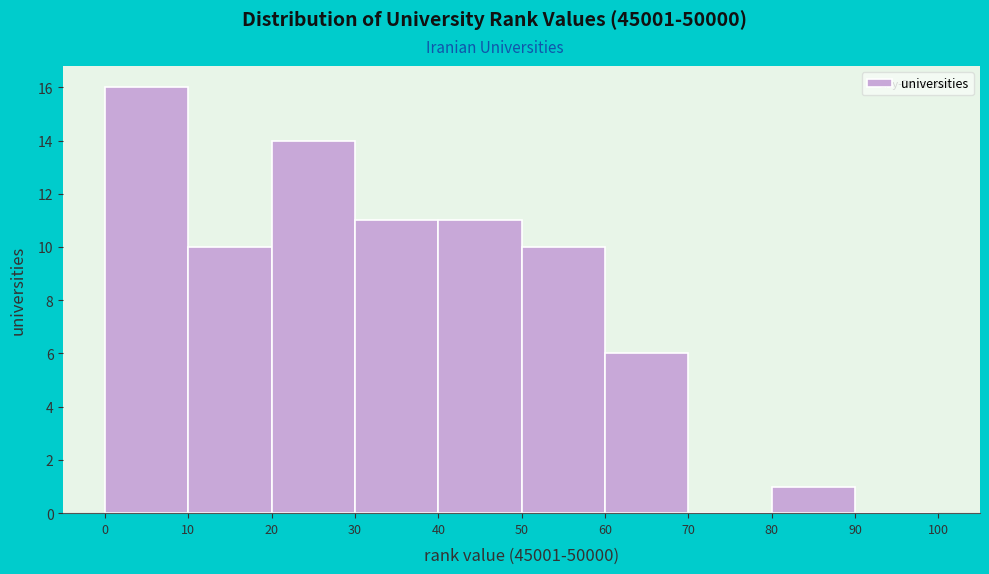

Reading left to right, list every bar in this chart as the range it spans on the x-axis followed by its height. The values are not printed on the chart, so give them approximately, as read against the axis.

0 to 10: 16
10 to 20: 10
20 to 30: 14
30 to 40: 11
40 to 50: 11
50 to 60: 10
60 to 70: 6
70 to 80: 0
80 to 90: 1
90 to 100: 0